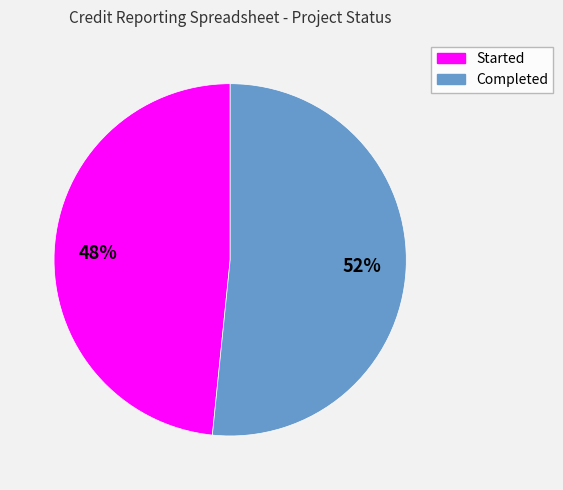

Which slice represents more than half of the pie?

Completed